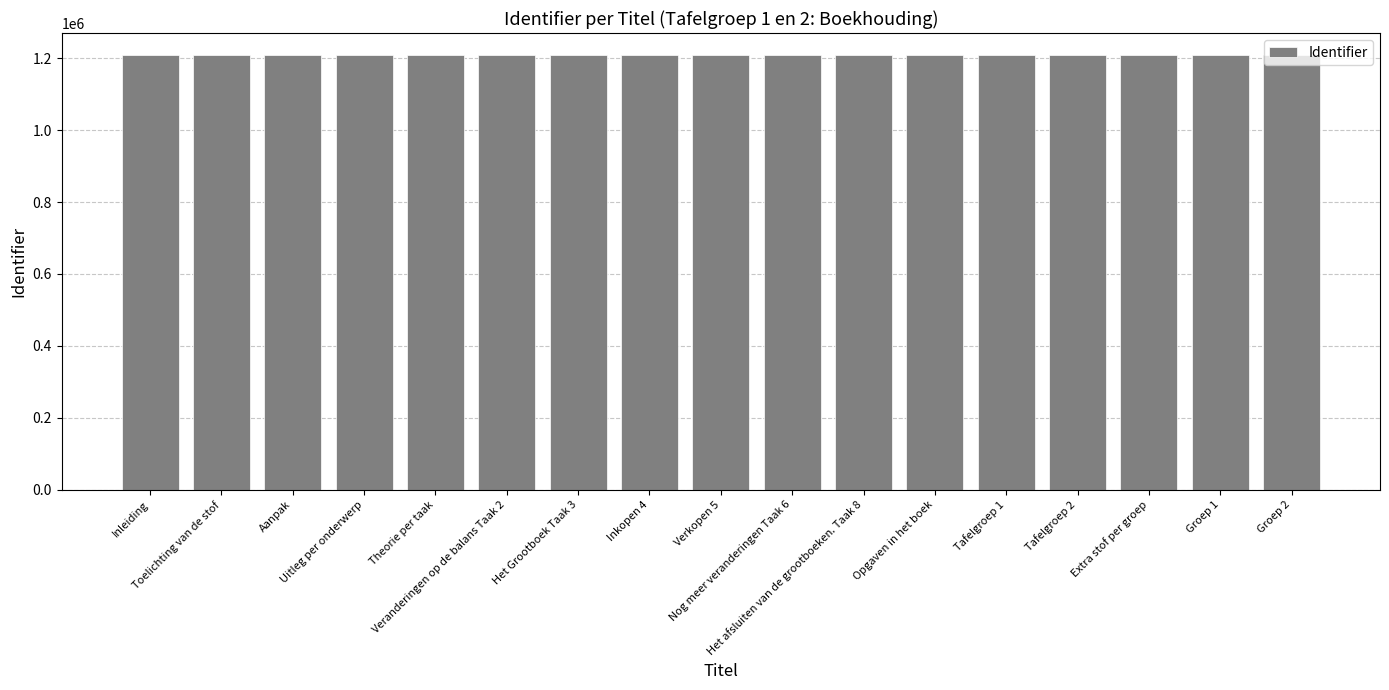

What is the value of the 12th bar from the left?

1209539